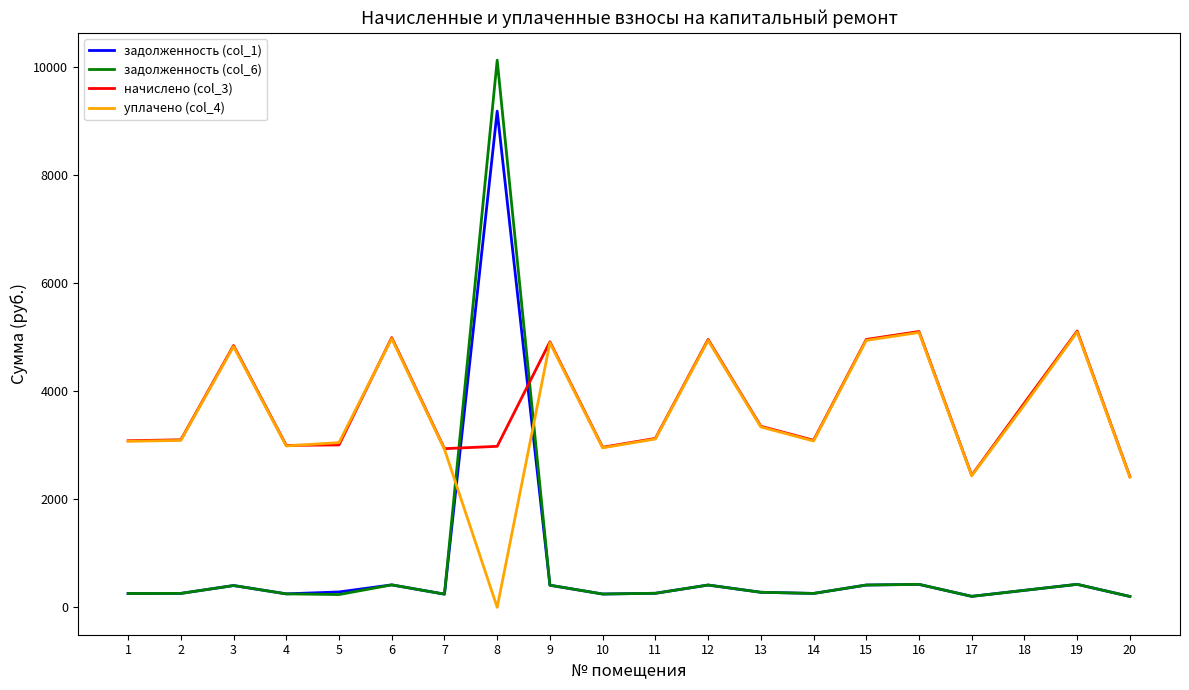

What is the total value across all series at 8?

22295.0